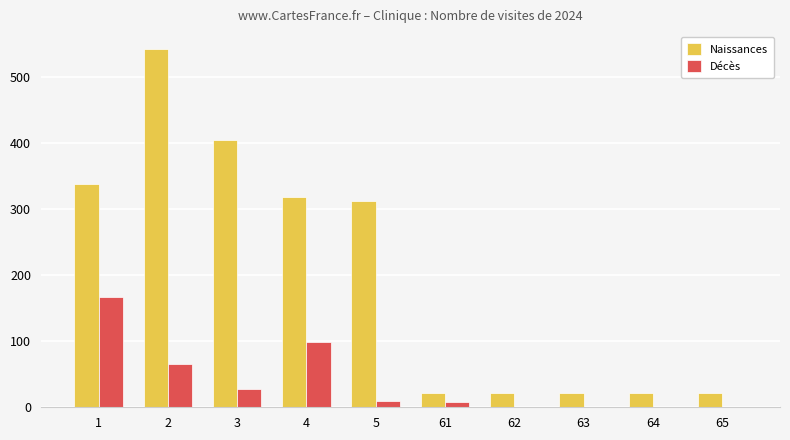

What is the maximum value shown in the chart?

543